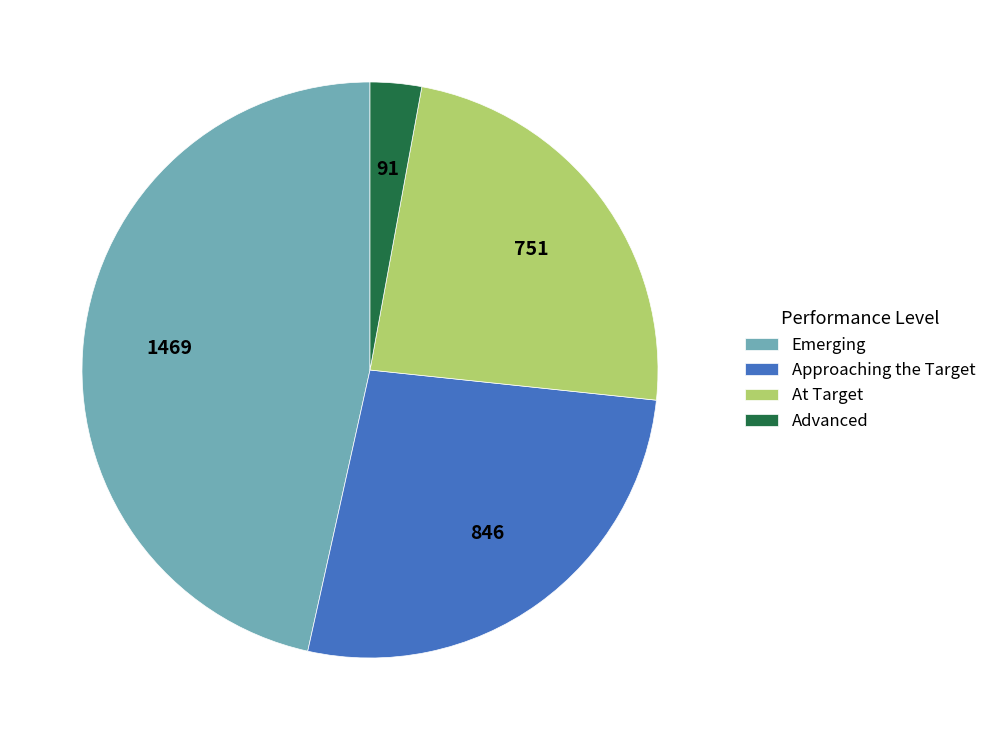

Between Emerging and At Target, which is larger?

Emerging